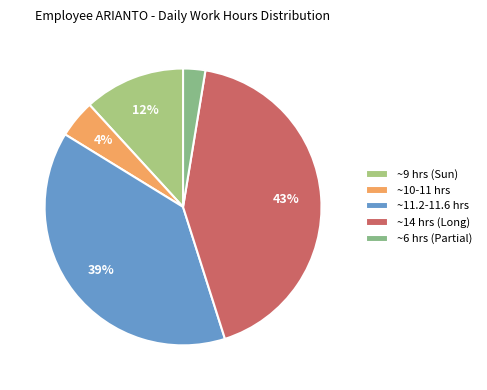

Rank the categories by value from highest to lowest.

~14 hrs (Long), ~11.2-11.6 hrs, ~9 hrs (Sun), ~10-11 hrs, ~6 hrs (Partial)